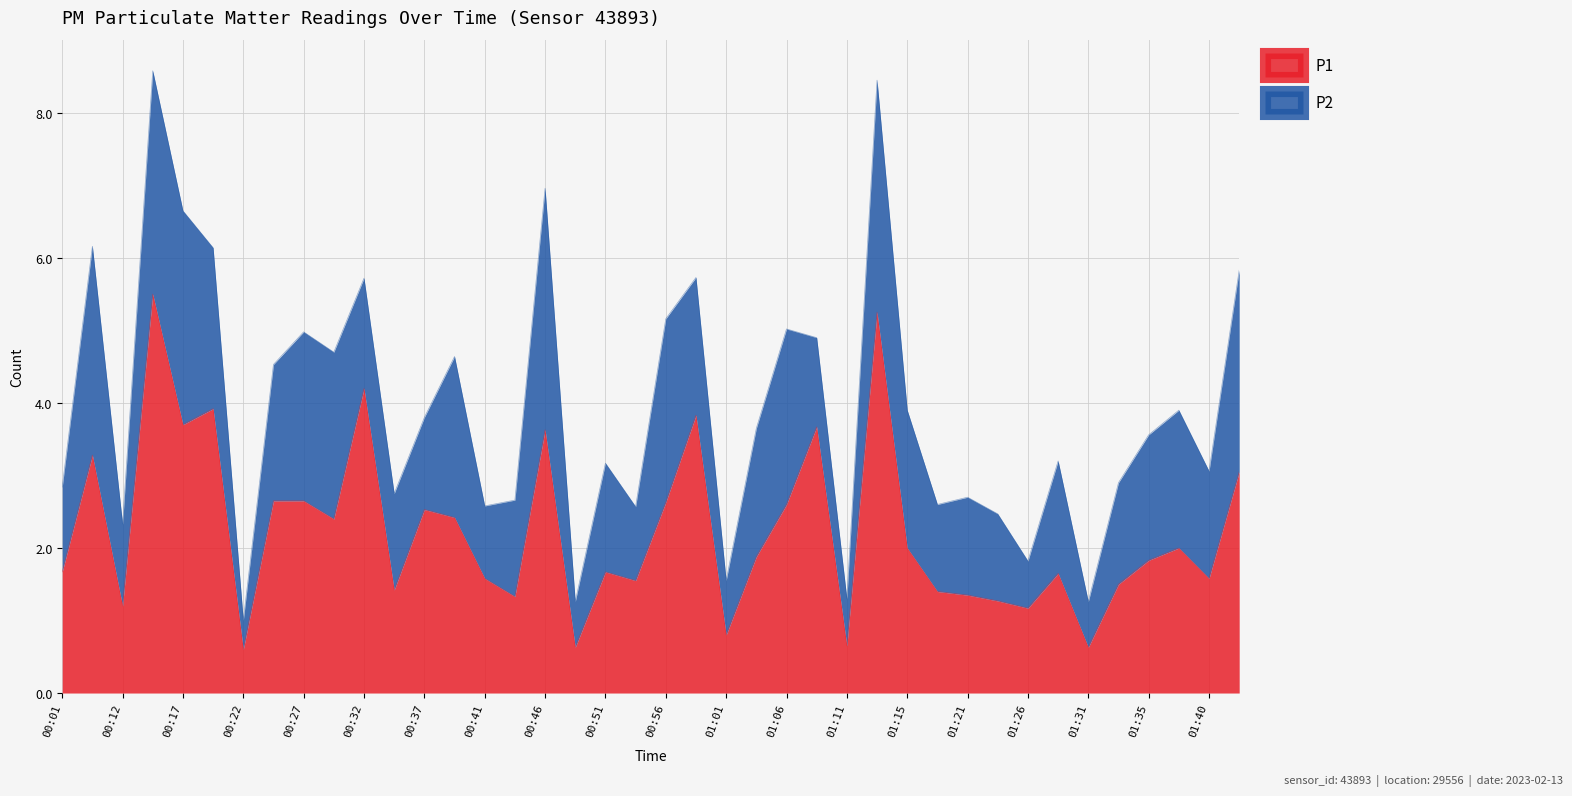

True or false: the data shows 0.6 at 00:49.

True